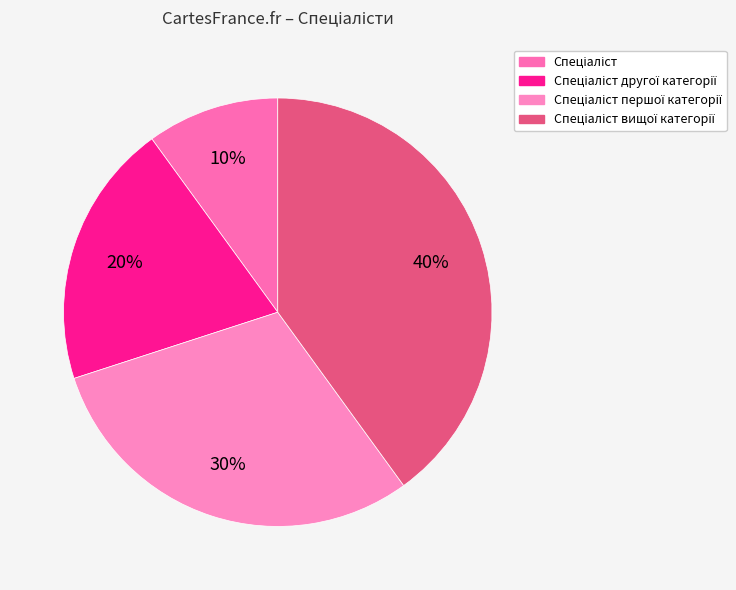

How many slices are in this pie chart?

4